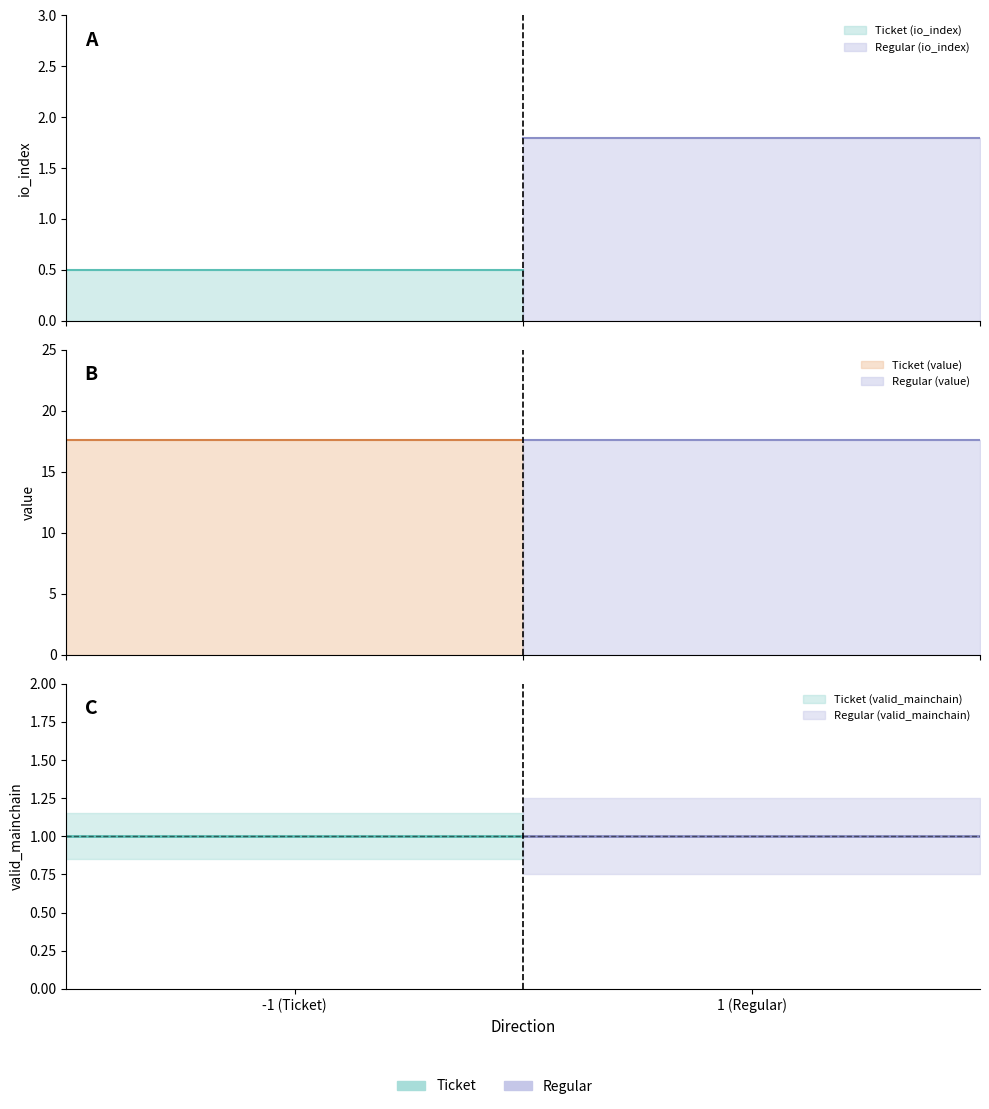

What is the sum of all valid_mainchain values?

6.0